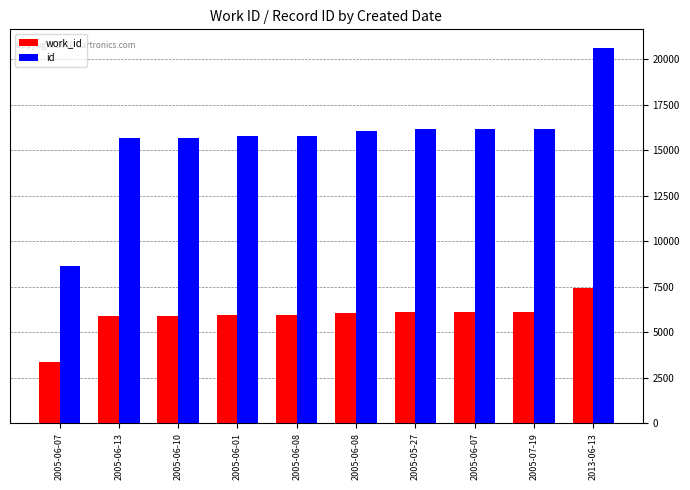

What are all the series names shown in the legend?

work_id, id